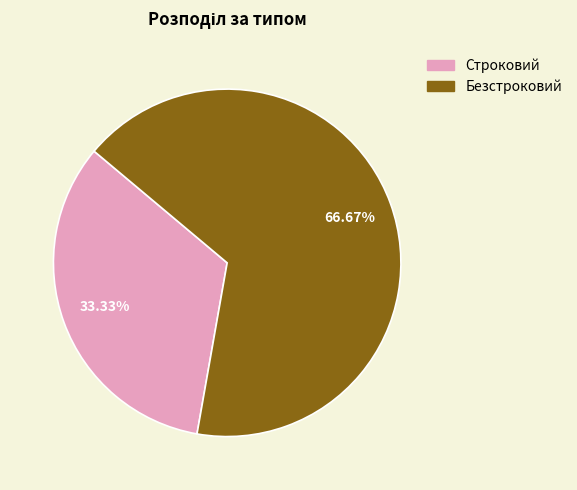

What percentage is the Безстроковий slice, to the nearest percent?

67%